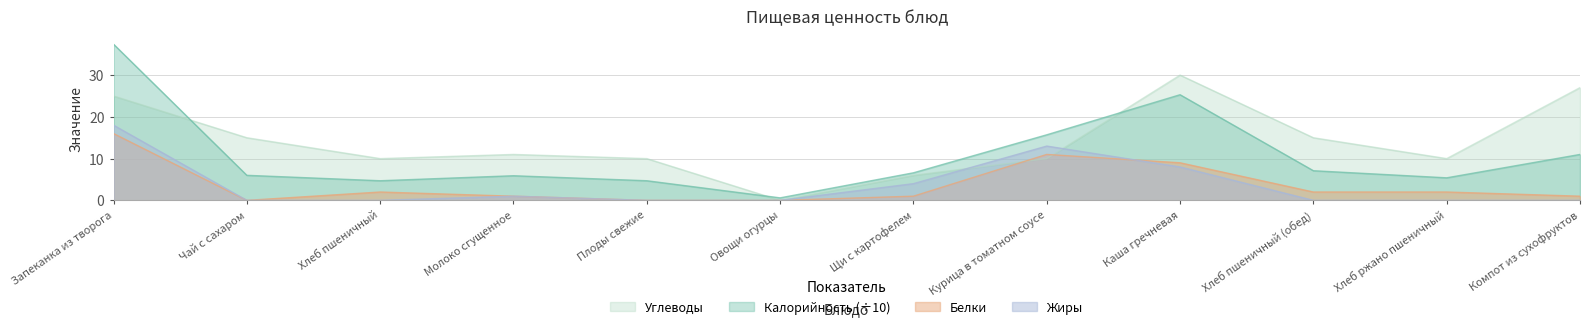

True or false: Жиры has more than 1 points higher than both neighbors.

True